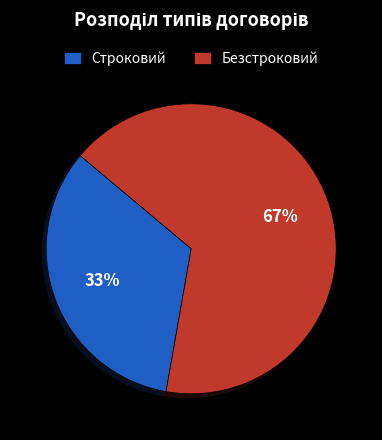

What percentage is the Безстроковий slice, to the nearest percent?

67%